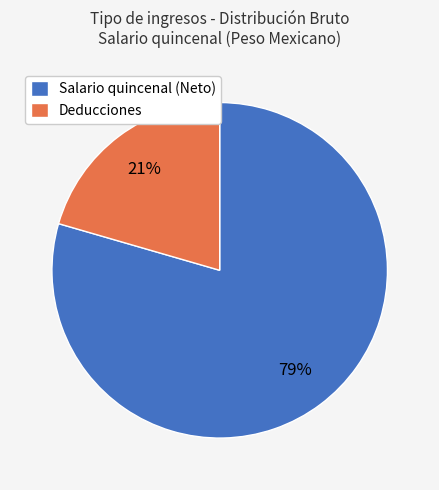

Do Deducciones and Salario quincenal (Neto) together represent more than half of the pie?

Yes